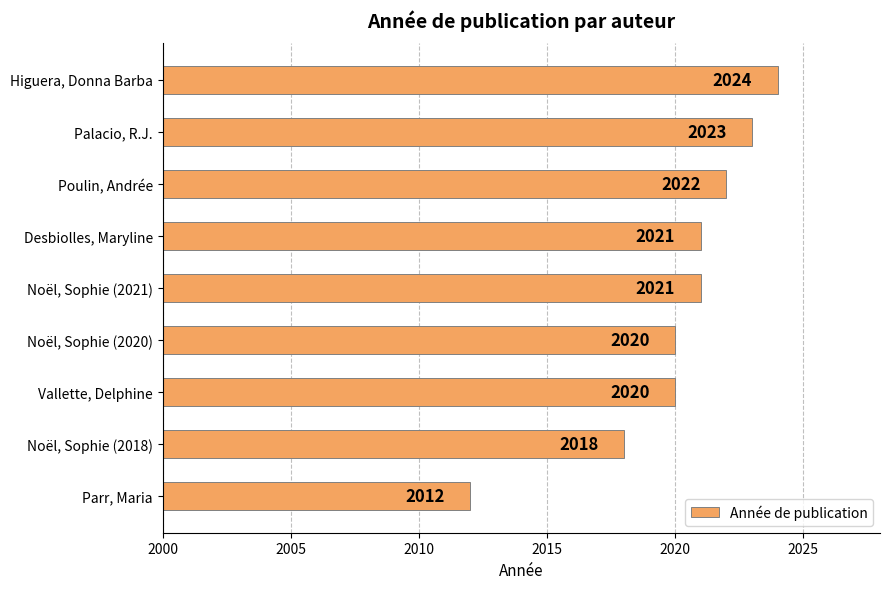

True or false: the data shows 2022 at Poulin, Andrée.

True